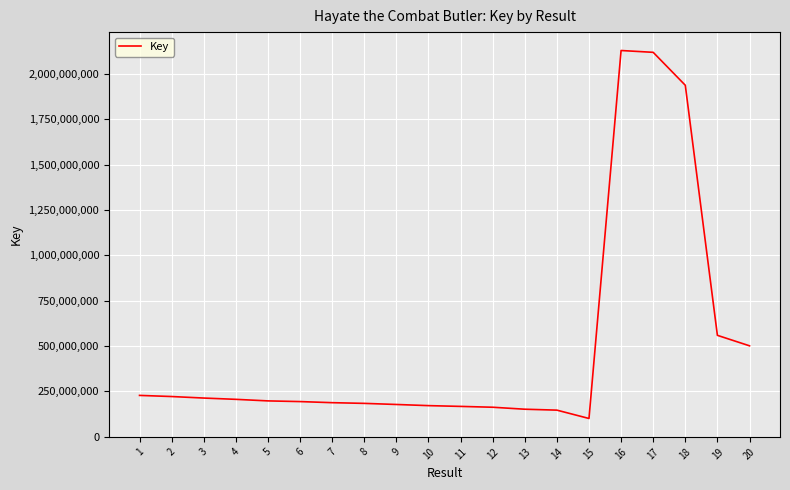

What is the greatest value displayed?

2129690116